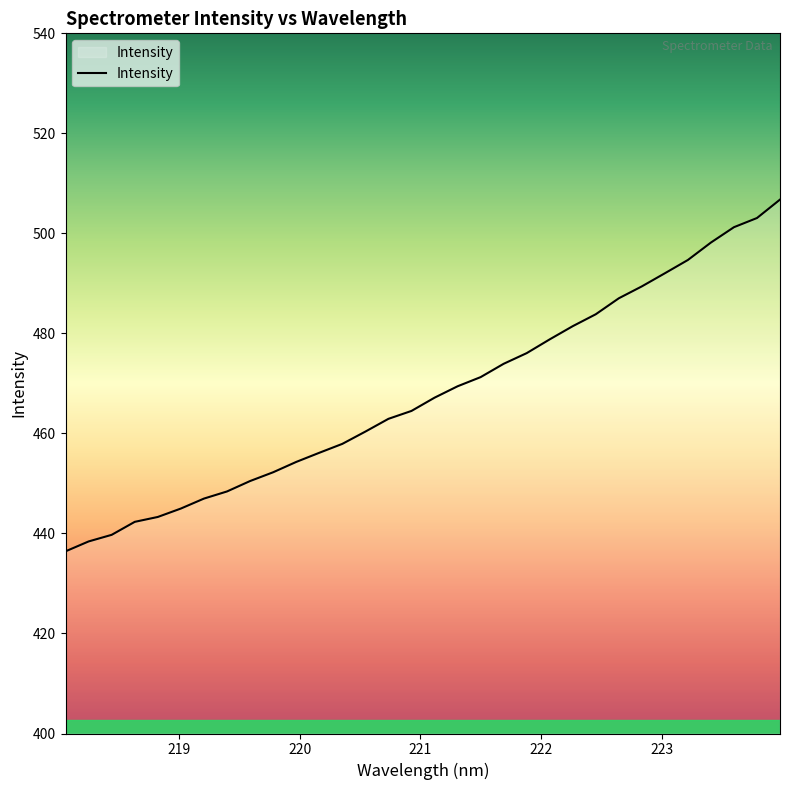

What is the difference between the maximum and minimum values?

70.3